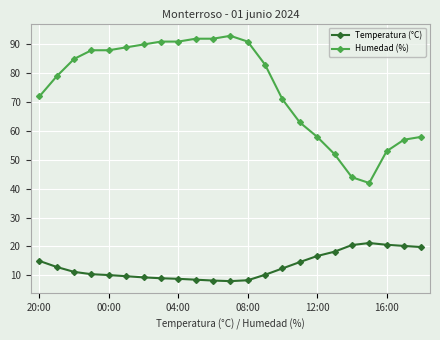

True or false: Humedad (%) and Temperatura (°C) intersect in this chart.

False